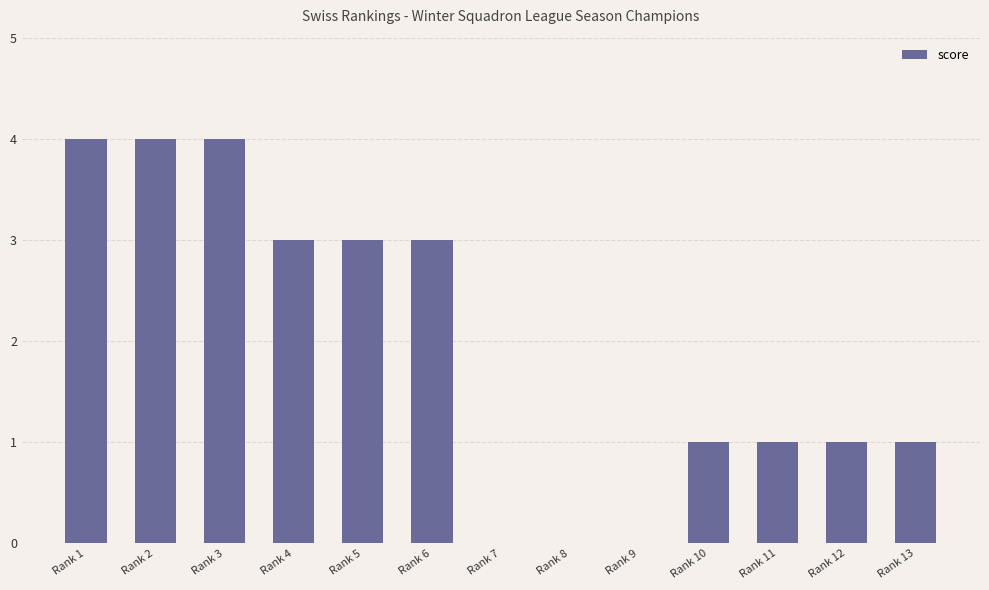

What is the sum of all values?

25